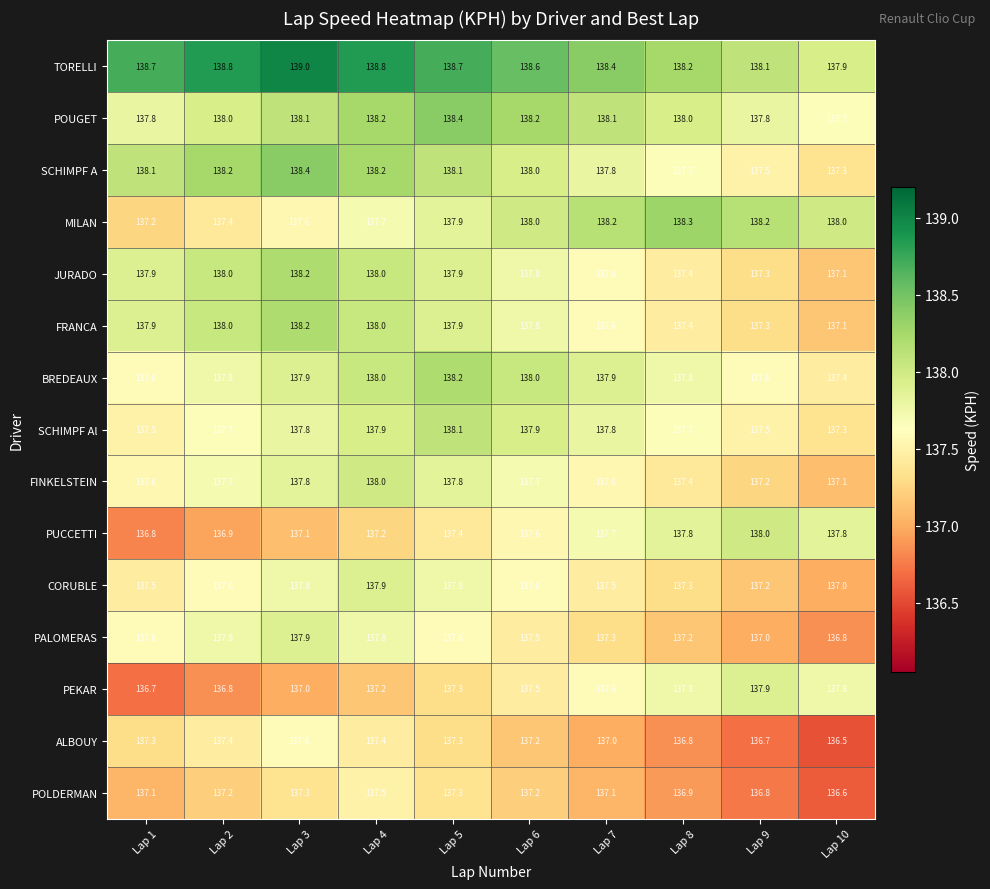

What is the difference between the PUCCETTI values at Lap 2 and Lap 7?

0.8